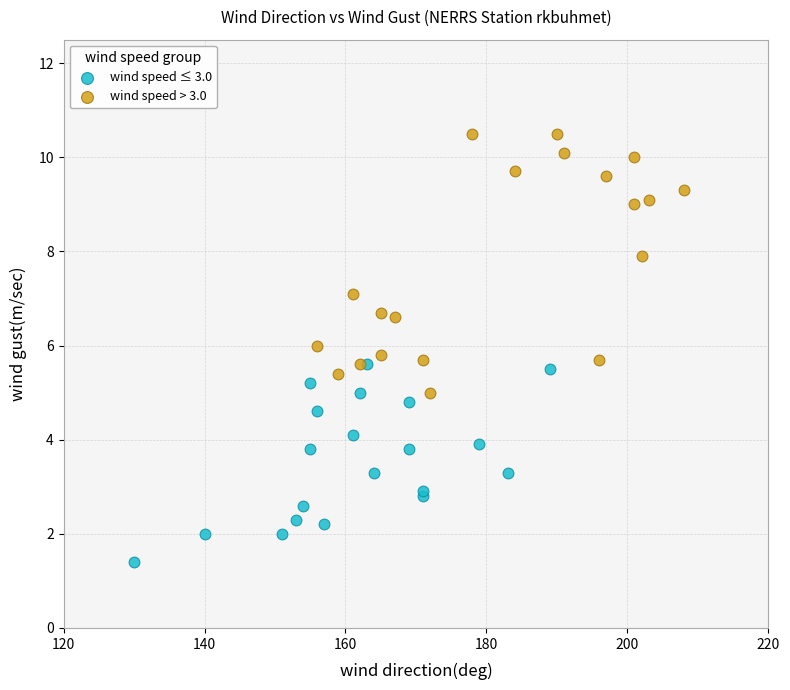

Which series reaches the maximum Y coordinate?

wind speed > 3.0